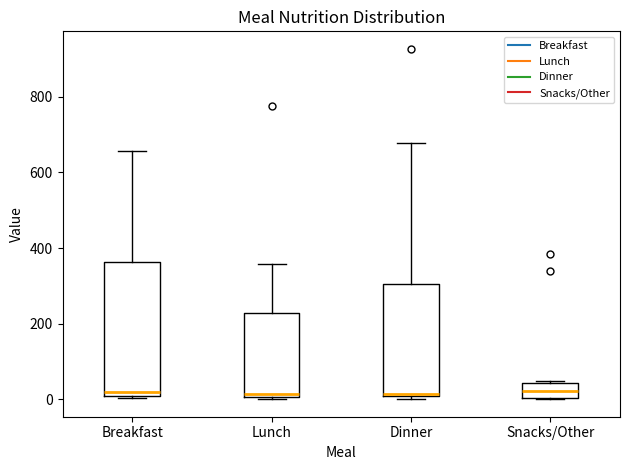

Where is the lower edge of the box for Lunch on the y-axis? The values are not printed on the chart, so give them approximately, as read against the axis.

0